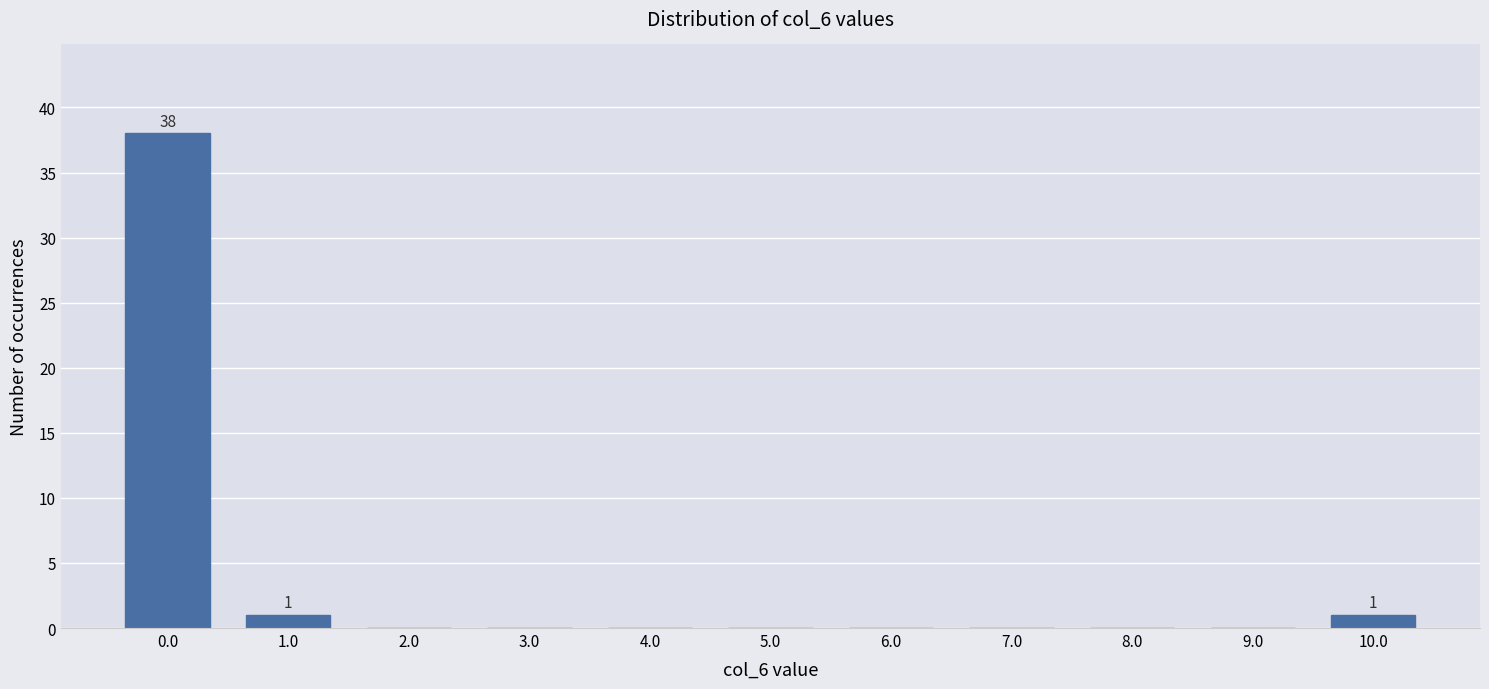

Reading left to right, list all the values displayed in this chart.

0.0=38	1.0=1	2.0=0	3.0=0	4.0=0	5.0=0	6.0=0	7.0=0	8.0=0	9.0=0	10.0=1